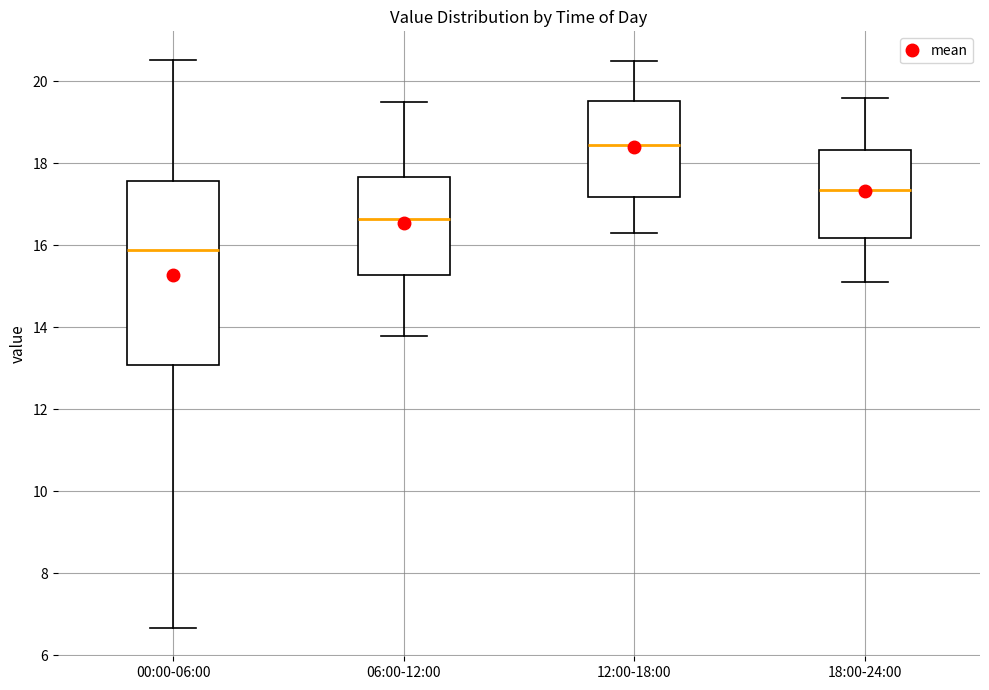

Reading left to right, read every box against the y-axis: the position of its median line, the range the box covers, and the ends of its whiskers. The values are not printed on the chart, so give them approximately, as read against the axis.

00:00-06:00: median 15.8, box 13.0 to 17.6, whiskers 6.6 to 20.6
06:00-12:00: median 16.6, box 15.2 to 17.6, whiskers 13.8 to 19.6
12:00-18:00: median 18.4, box 17.2 to 19.6, whiskers 16.4 to 20.6
18:00-24:00: median 17.4, box 16.2 to 18.4, whiskers 15.2 to 19.6